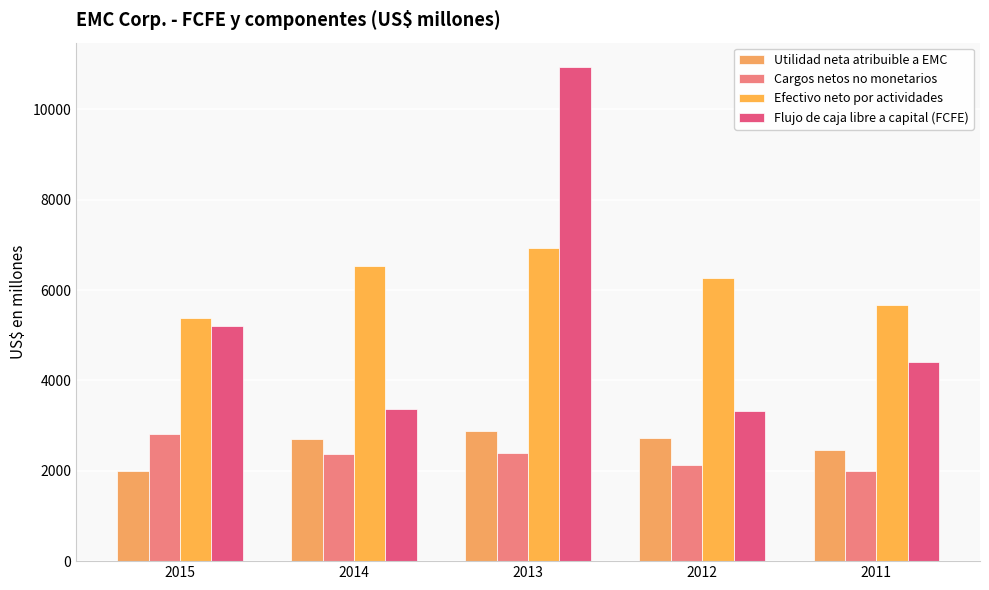

Which has a higher value, 2013 or 2012?

2013